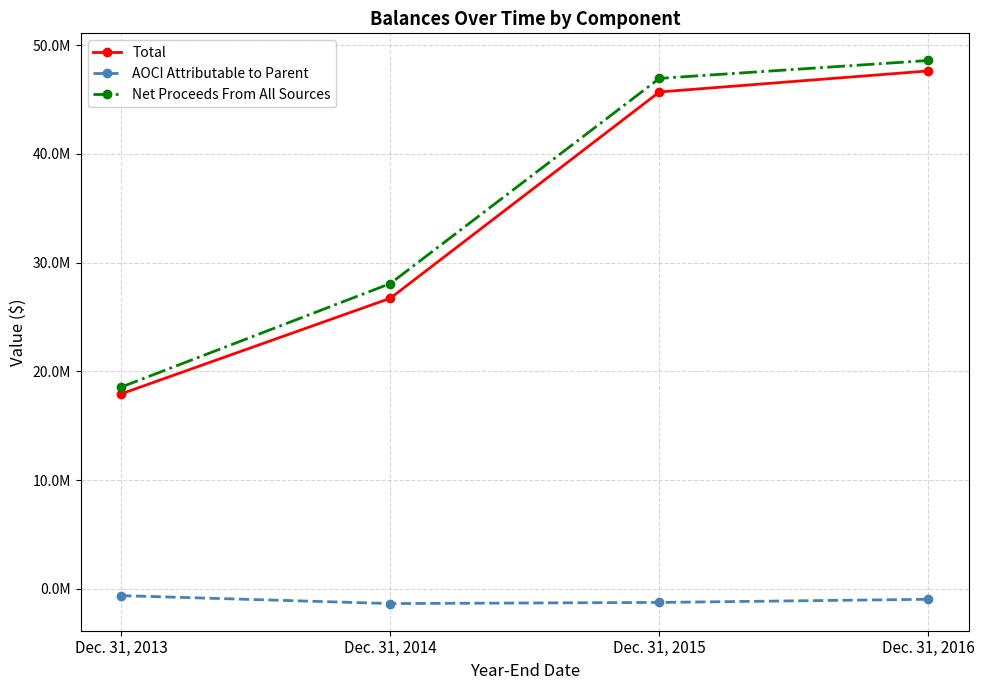

What is the difference between the AOCI Attributable to Parent values at Dec. 31, 2013 and Dec. 31, 2016?

337551